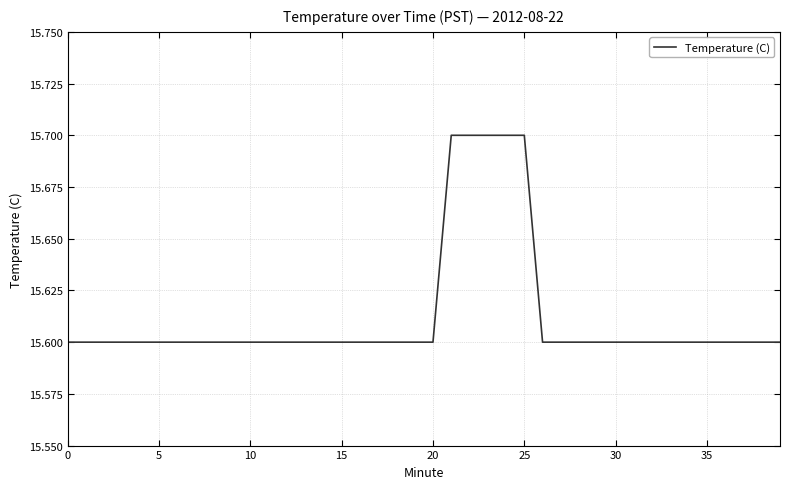

What is the maximum value shown in the chart?

15.7